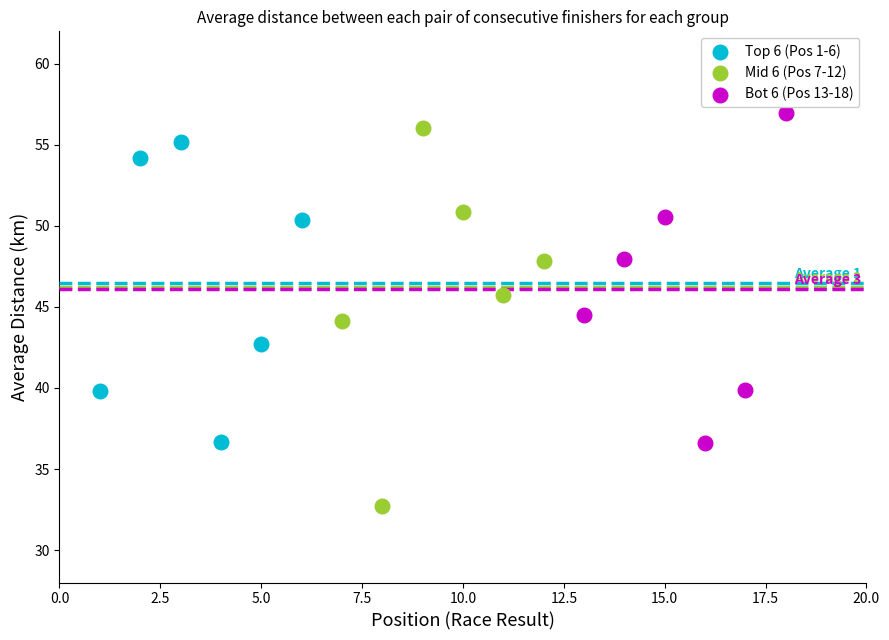

Which series has the widest spread of Y values?

Mid 6 (Pos 7-12)